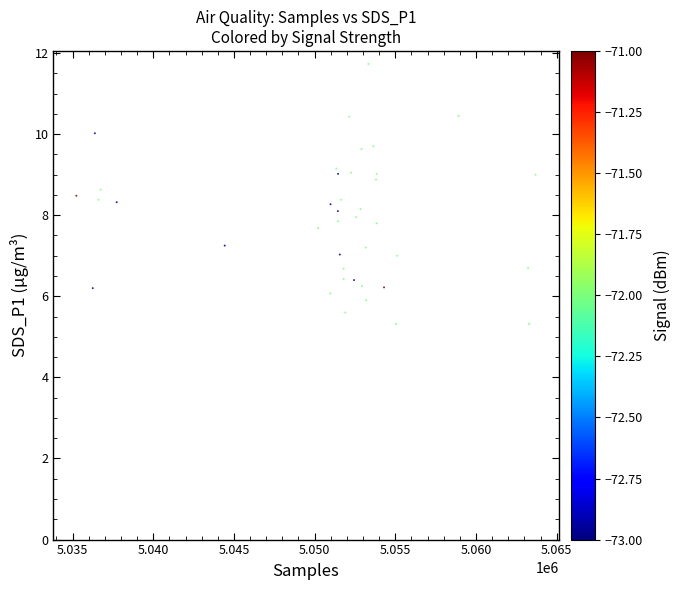

What is the range of X values (max minus min)?

28458.0